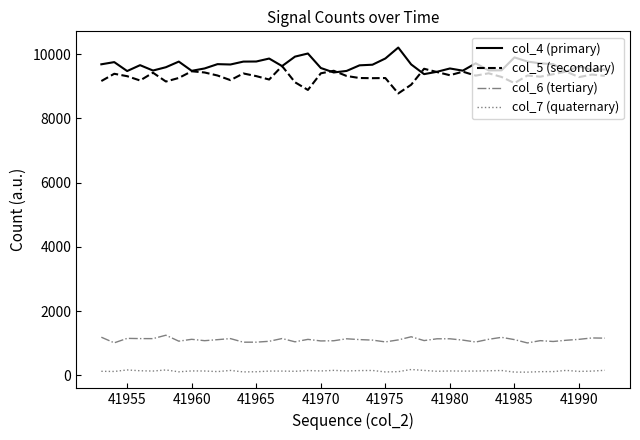

How many categories are shown in the chart?

40